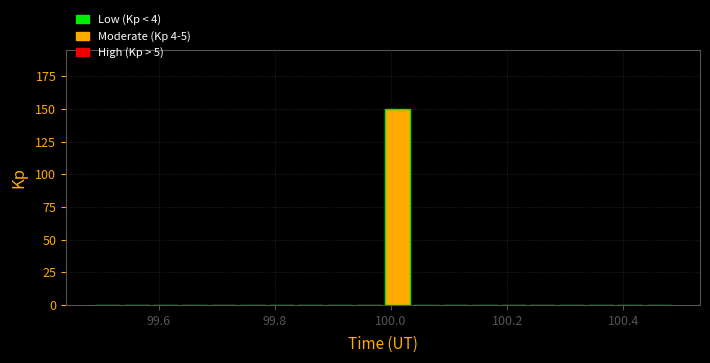

Around what value on the x-axis is the tallest bar? Give the approximate position of its centre, as read against the axis.

100.02